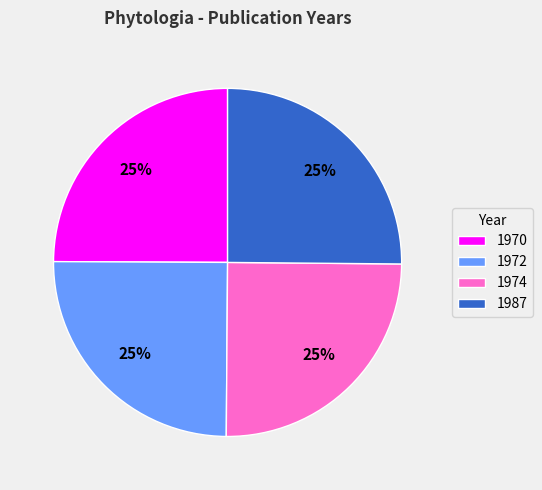

Count the number of slices in the pie.

4